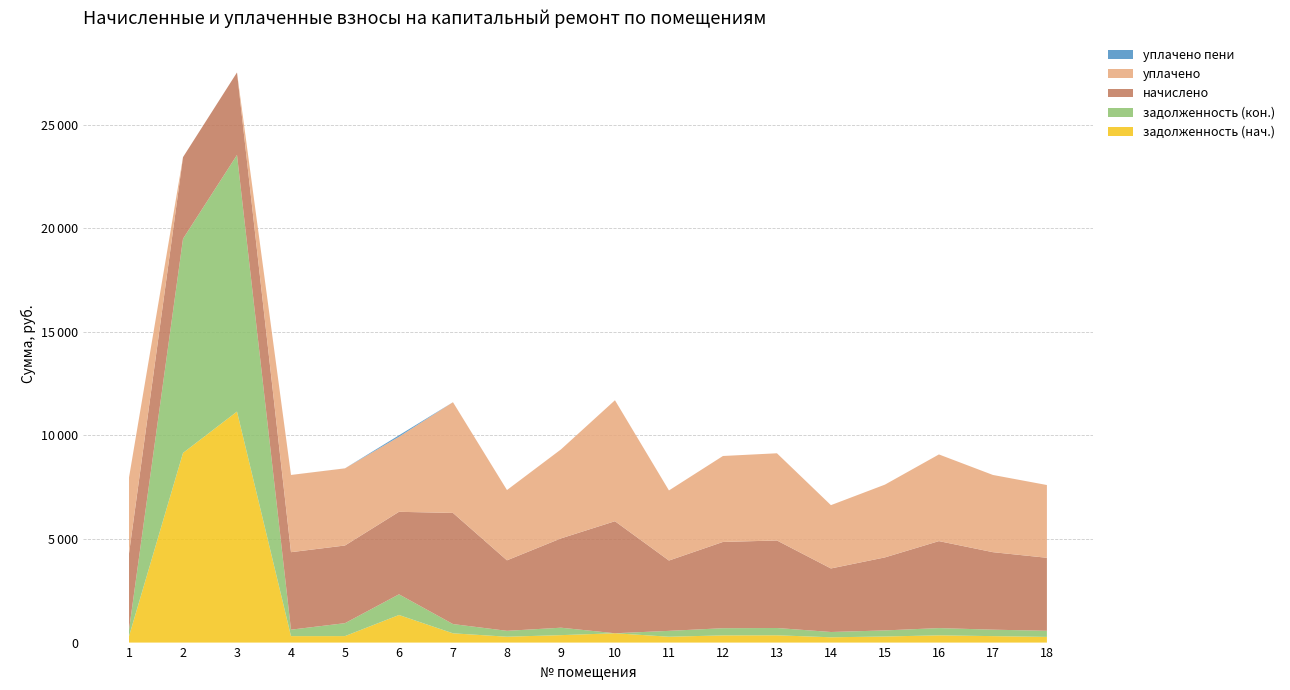

Reading left to right, extract all data points from this chart.

задолженность (нач.): 307.4	9155.8	11152.8	311.8	312.7	1332.1	447.1	283.7	359.3	450.7	283.0	347.0	352.1	255.7	293.8	349.9	311.8	275.0
задолженность (кон.): 307.4	10339.9	12389.2	311.8	625.0	998.3	447.1	283.7	359.3	0.0	283.0	347.0	352.1	255.6	293.8	349.9	311.8	293.8
начислено: 3689.3	3939.8	3983.0	3741.1	3749.8	3983.0	5365.4	3404.2	4311.4	5408.6	3395.5	4164.5	4225.0	3067.2	3525.1	4199.0	3741.1	3525.1
уплачено: 3665.7	0.0	0.0	3728.1	3723.7	3623.5	5345.3	3392.3	4296.4	5840.6	3383.7	4150.0	4210.3	3056.6	3512.9	4184.5	3728.1	3512.9
уплачено пени: 0.0	0.0	0.0	0.0	1.0	69.9	0.0	0.0	0.0	0.0	0.0	0.0	0.0	0.1	0.0	0.0	0.0	0.0